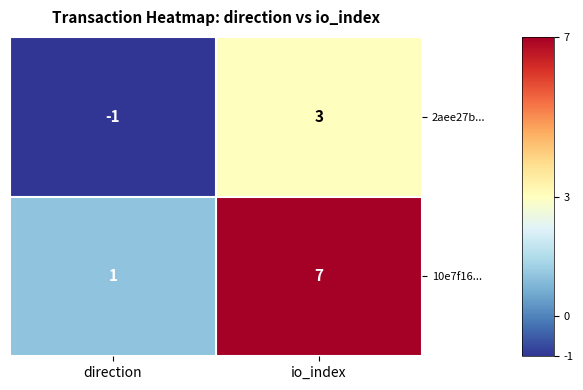

True or false: 10e7f16... has a value of 7 at io_index.

True